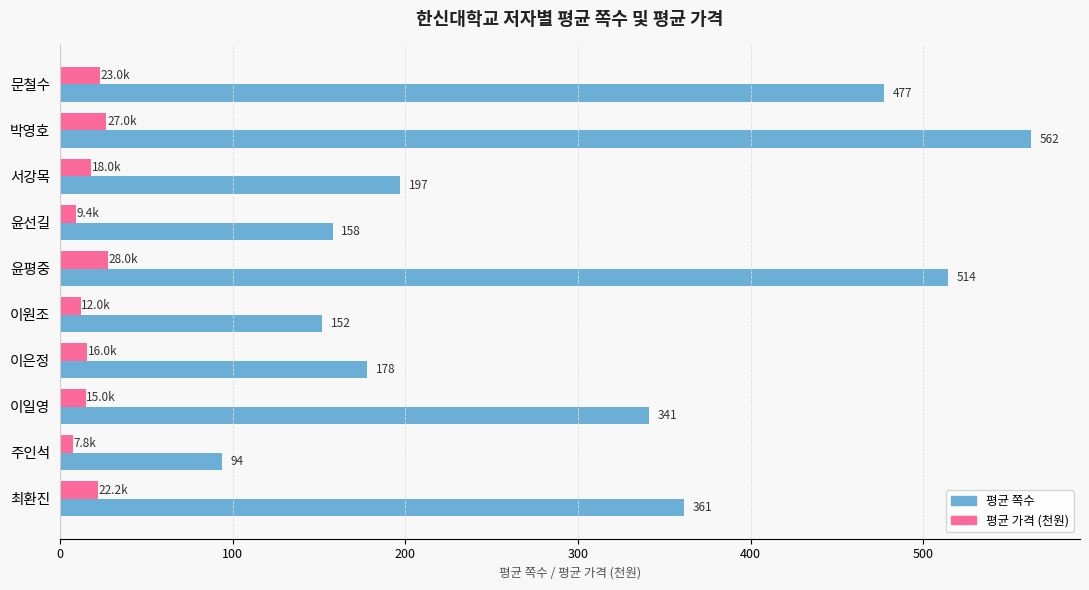

At which category is the sum across all series the highest?

박영호